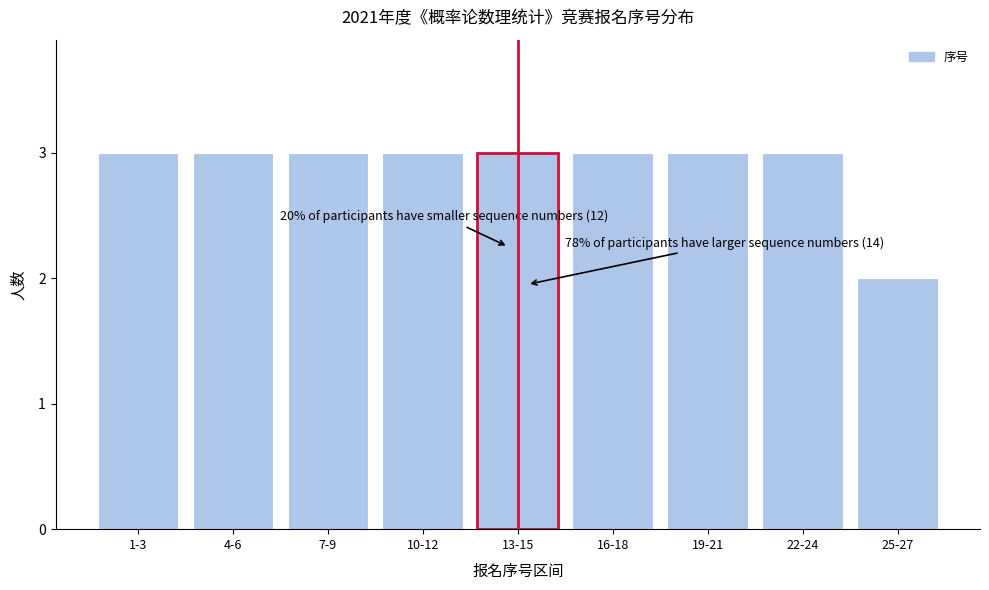

Reading right to left, what are all the values shown in this chart?

25-27=2	22-24=3	19-21=3	16-18=3	13-15=3	10-12=3	7-9=3	4-6=3	1-3=3